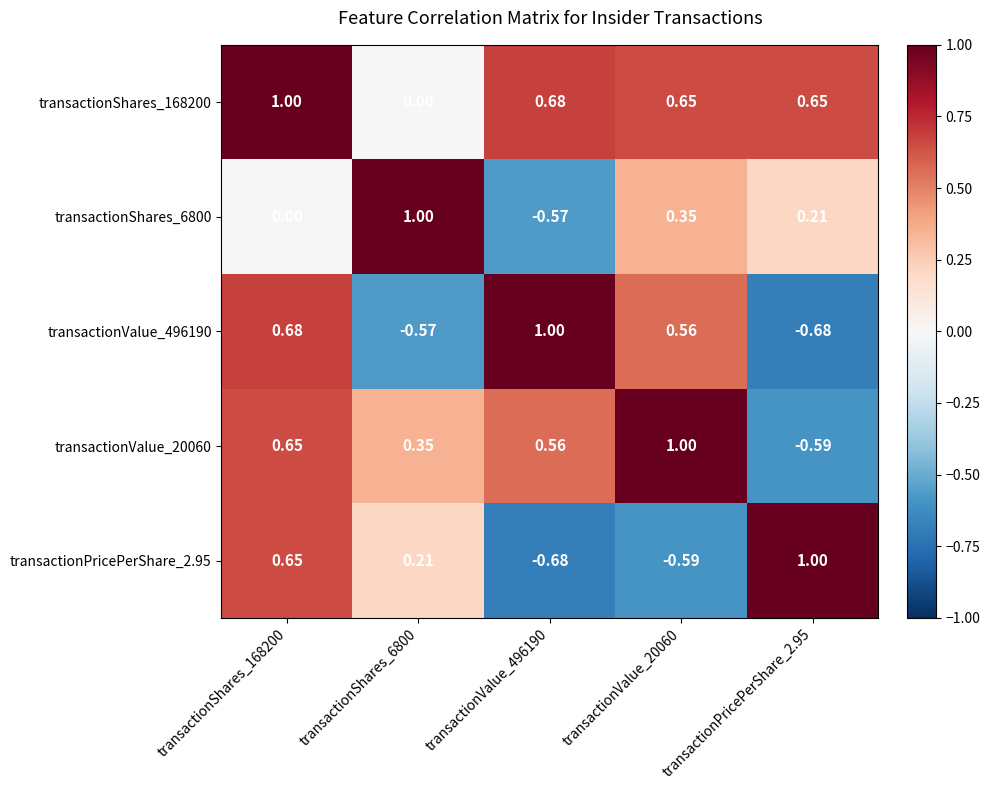

Is the value of transactionShares_168200 at transactionValue_20060 greater than the value of transactionValue_496190 at transactionShares_168200?

No